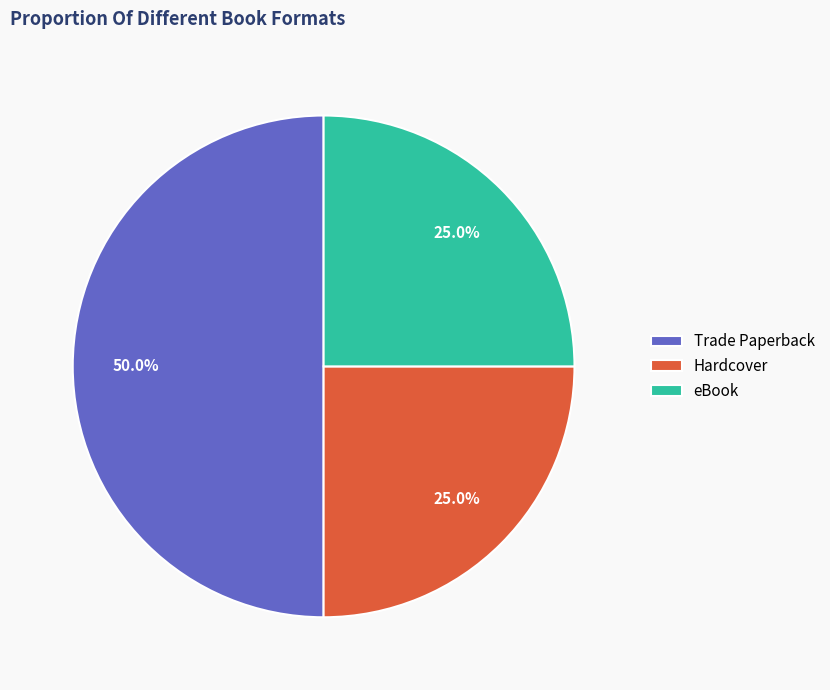

To the nearest percent, what is the average slice percentage?

33%